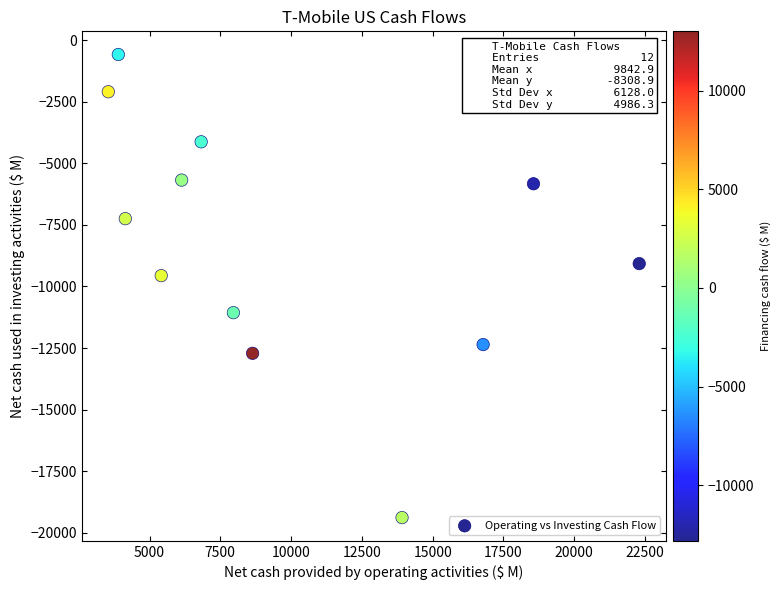

What Y value in the scatter plot is closest to -9982?

-9560